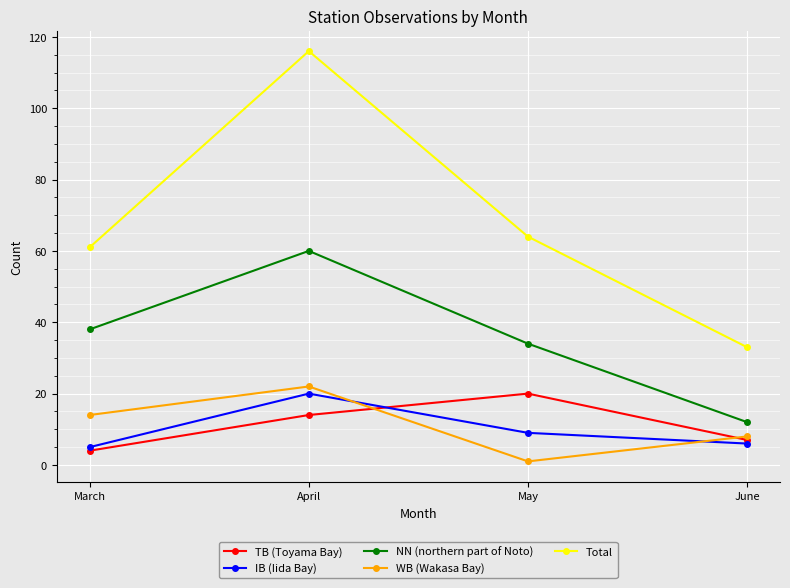

True or false: TB (Toyama Bay) and NN (northern part of Noto) intersect in this chart.

False